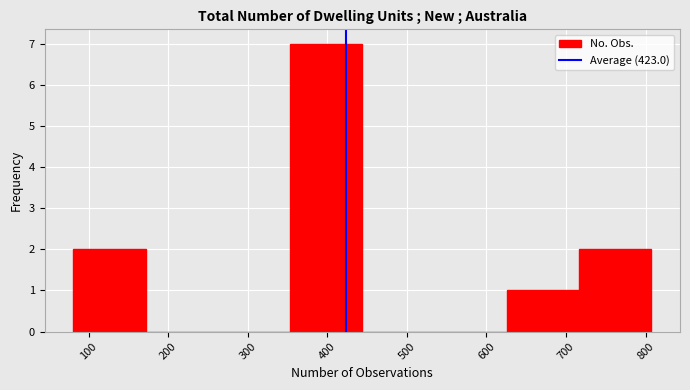

Which range on the x-axis has the tallest bar?

350 to 440